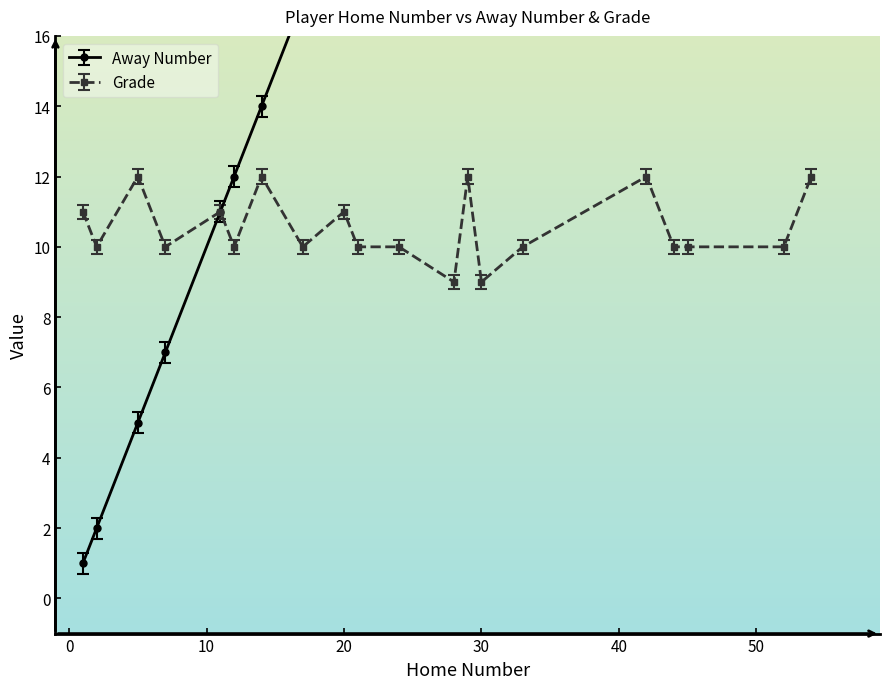

Which series has the largest total across all categories?

Away Number